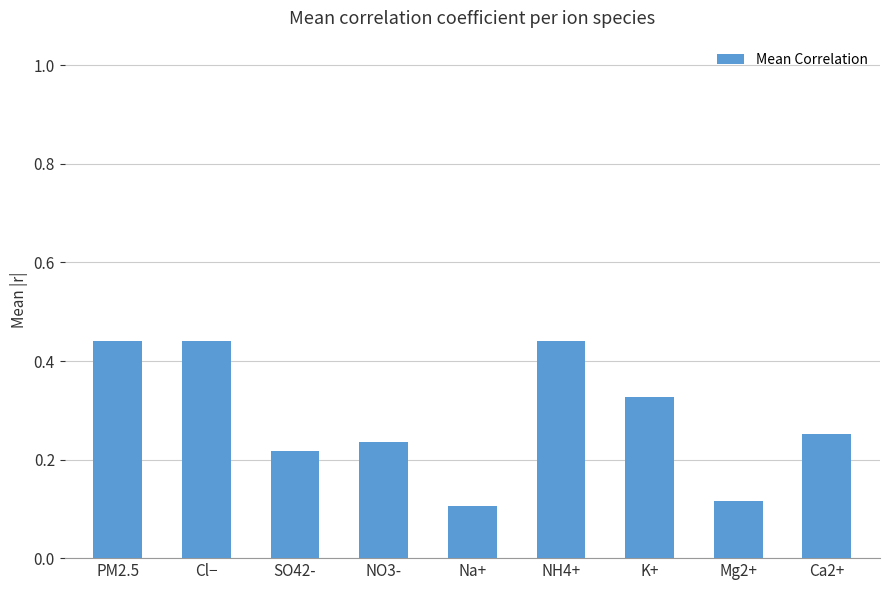

What is the label of the 3rd bar from the right?

K+